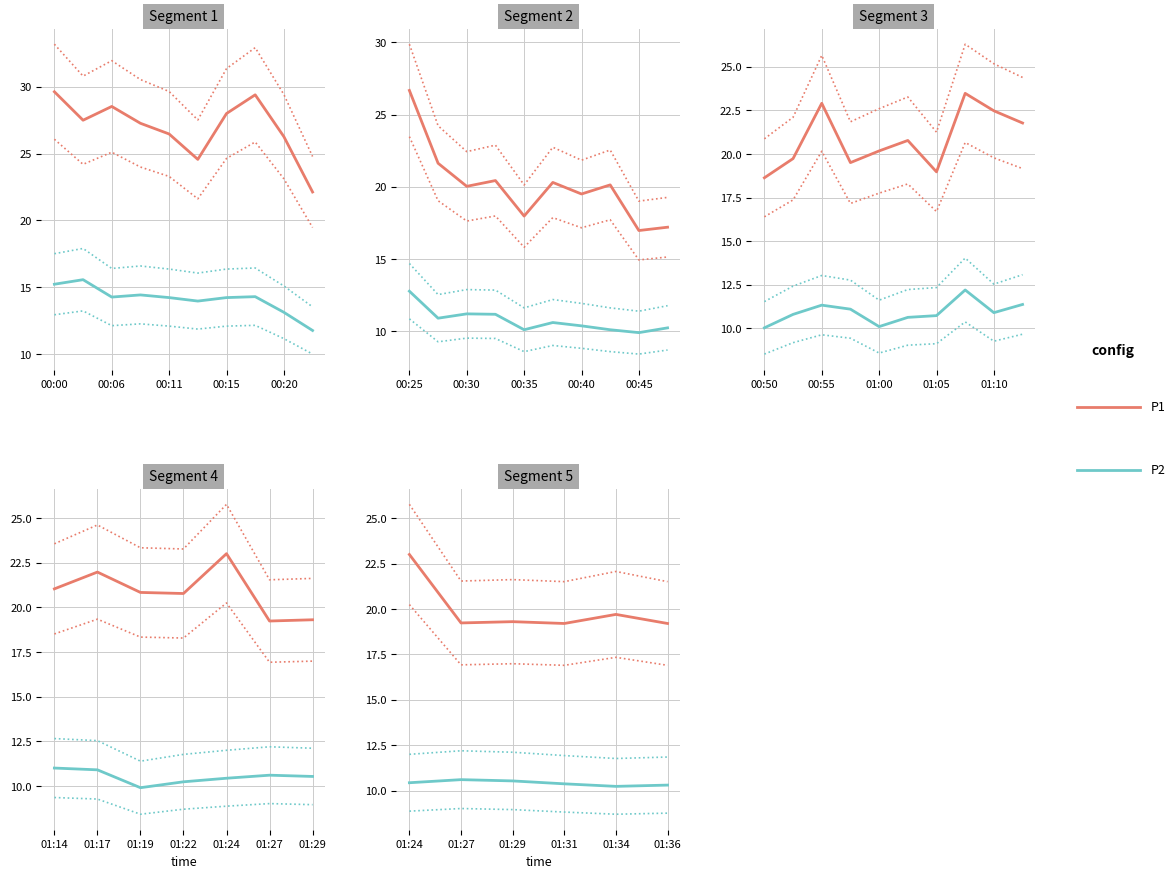

Rank the series by their average value, from lowest to highest.

P2, P1